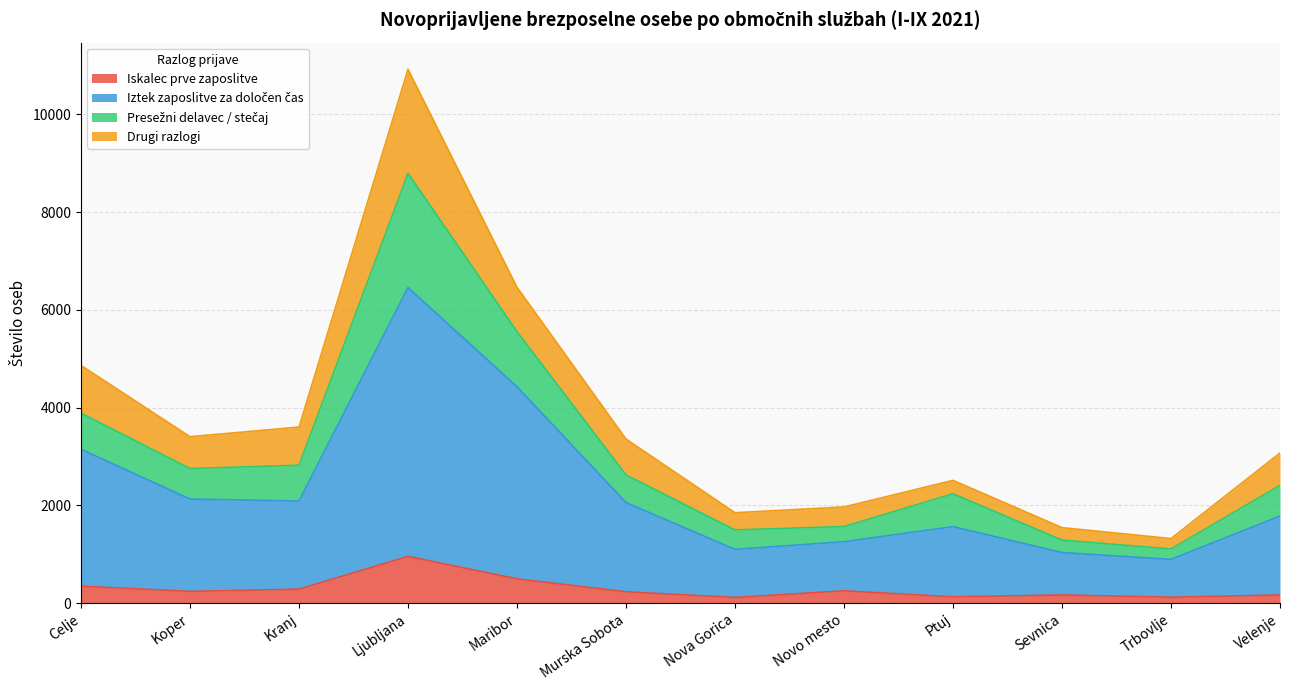

Where does the Iztek zaposlitve za določen čas series first go above 2056?

Celje